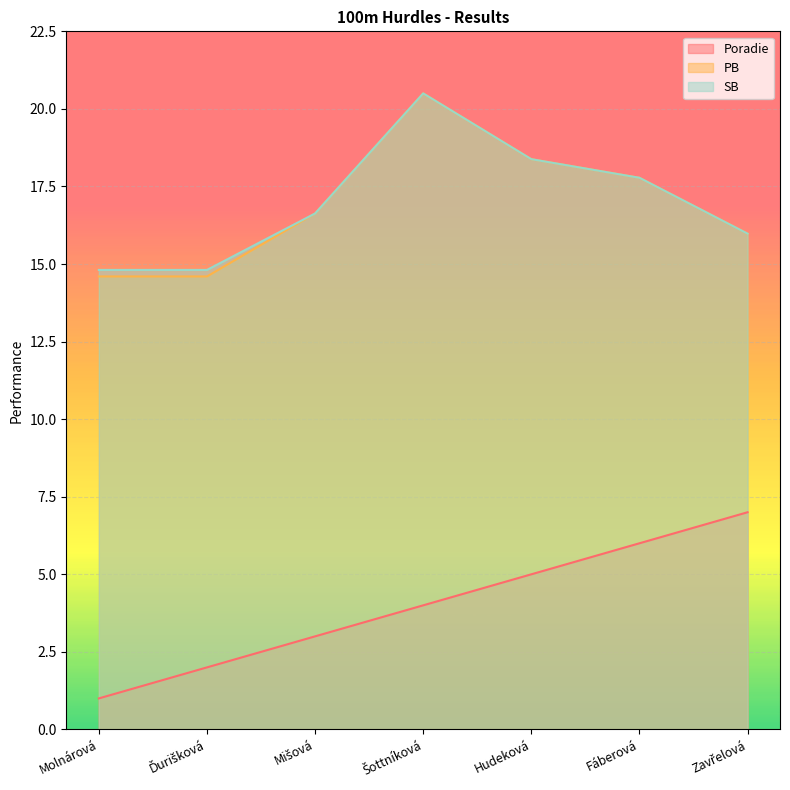

What is the spread (max minus min) of values at Ďurišková?

12.8